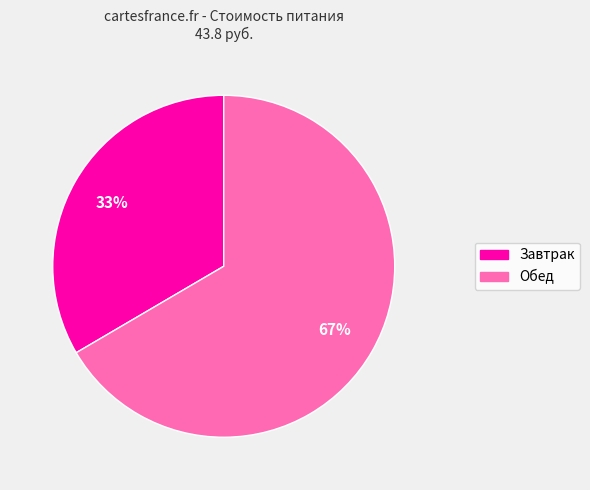

How many slices are in this pie chart?

2